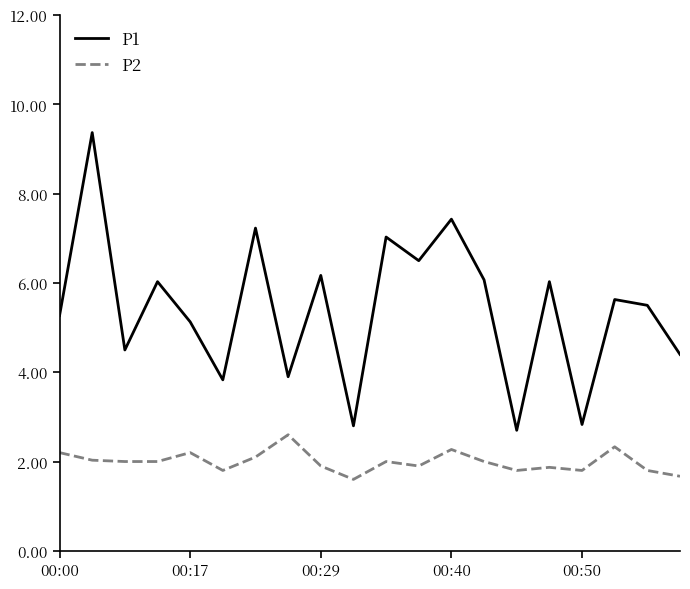

What is the difference between the maximum and minimum values in the P2 series?

1.0